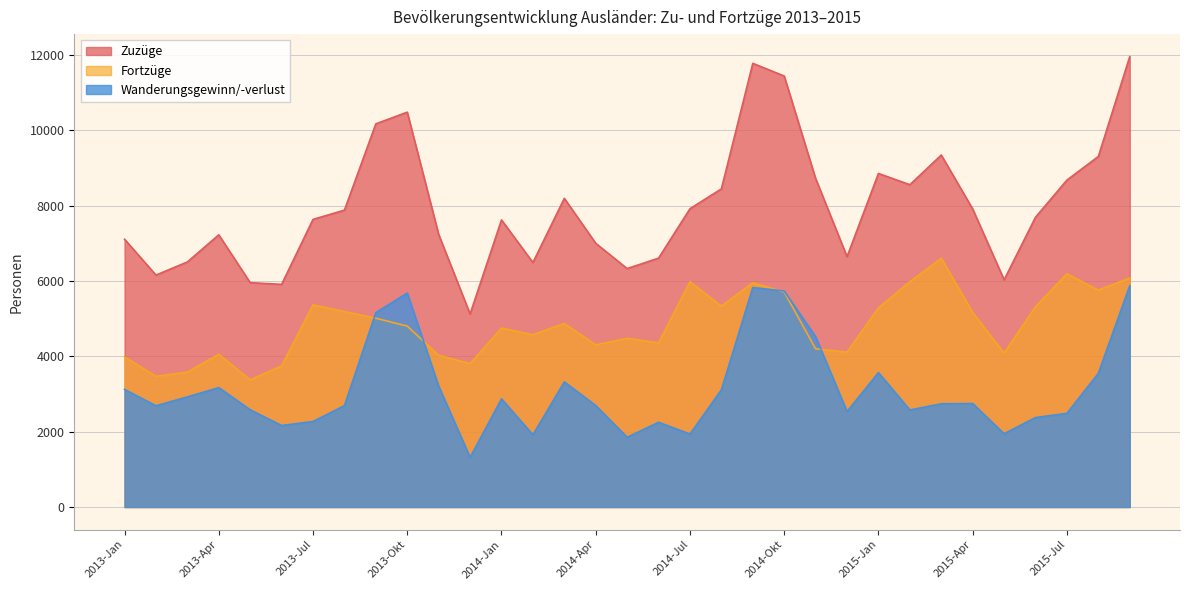

Reading left to right, list all the values displayed in this chart.

Zuzüge: 7108	6156	6505	7225	5955	5910	7635	7880	10171	10481	7235	5124	7621	6490	8194	7000	6329	6606	7918	8445	11777	11440	8719	6645	8854	8555	9343	7911	6031	7692	8678	9305	11955
Fortzüge: 3986	3469	3582	4056	3374	3747	5365	5188	5012	4802	4026	3807	4750	4574	4872	4306	4478	4357	5981	5334	5951	5707	4199	4111	5286	5979	6603	5164	4086	5317	6192	5757	6080
Wanderungsgewinn/-verlust: 3122	2687	2923	3169	2581	2163	2270	2692	5159	5679	3209	1317	2871	1916	3322	2694	1851	2249	1937	3111	5826	5733	4520	2534	3568	2576	2740	2747	1945	2375	2486	3548	5875